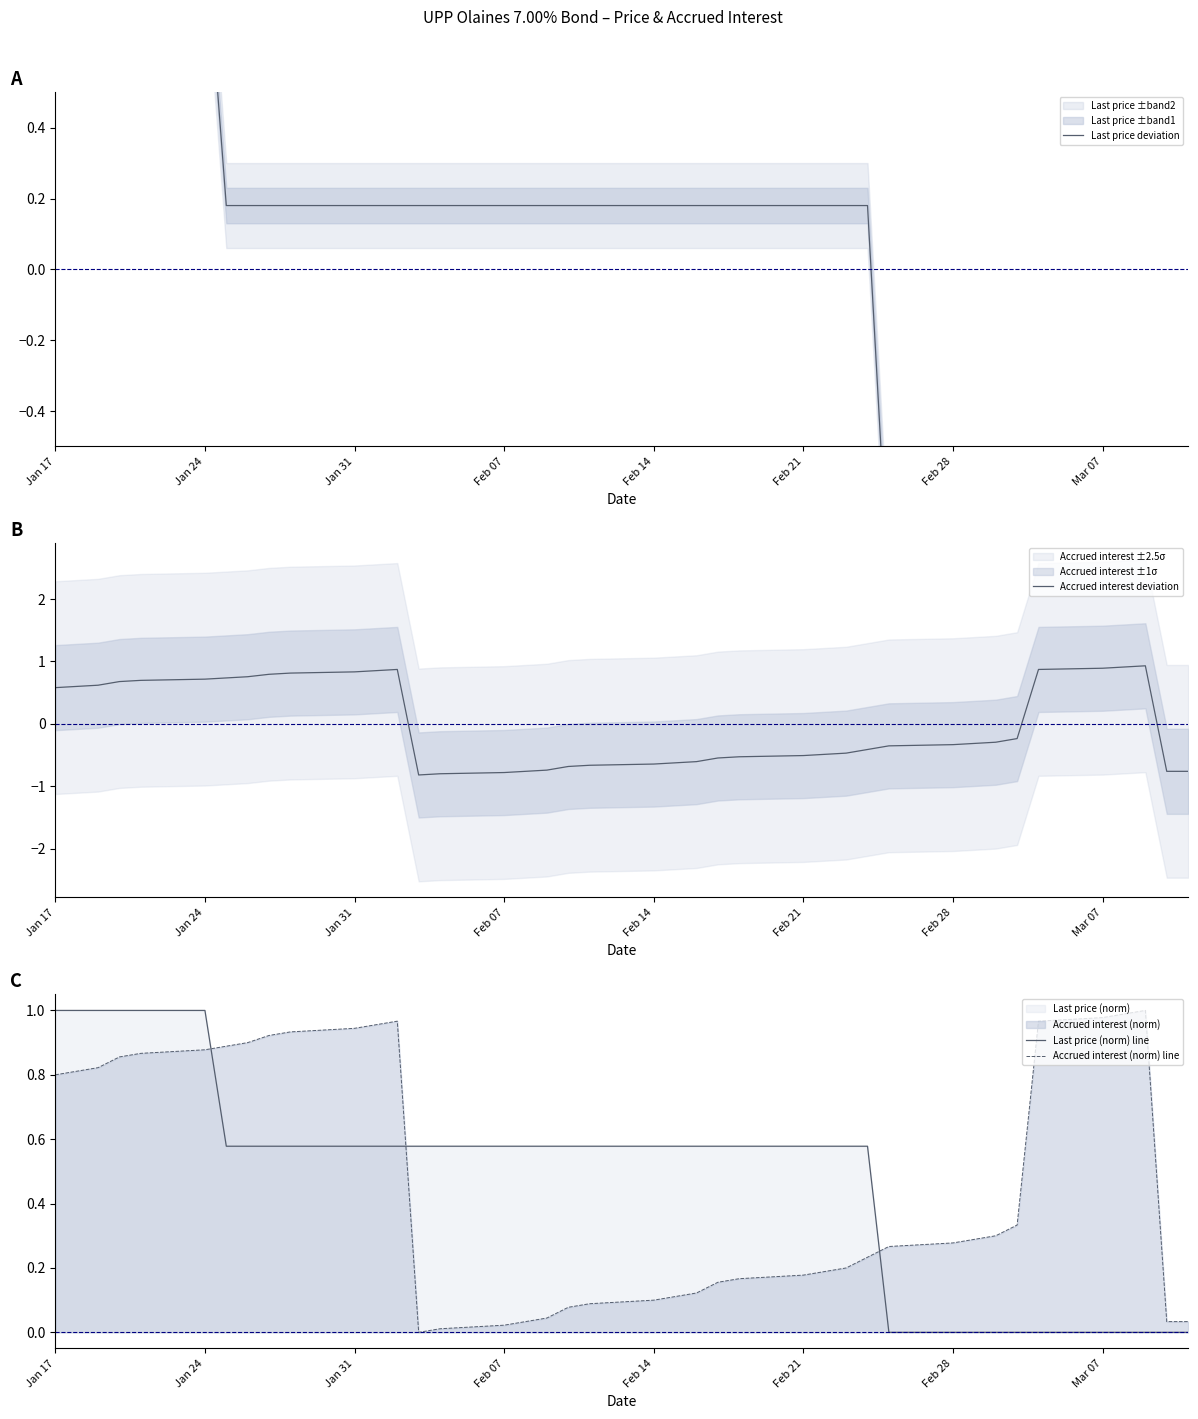

List the series in order of their peak value, highest first.

Last price (norm) line, Accrued interest (norm) line, Last price deviation, Accrued interest deviation